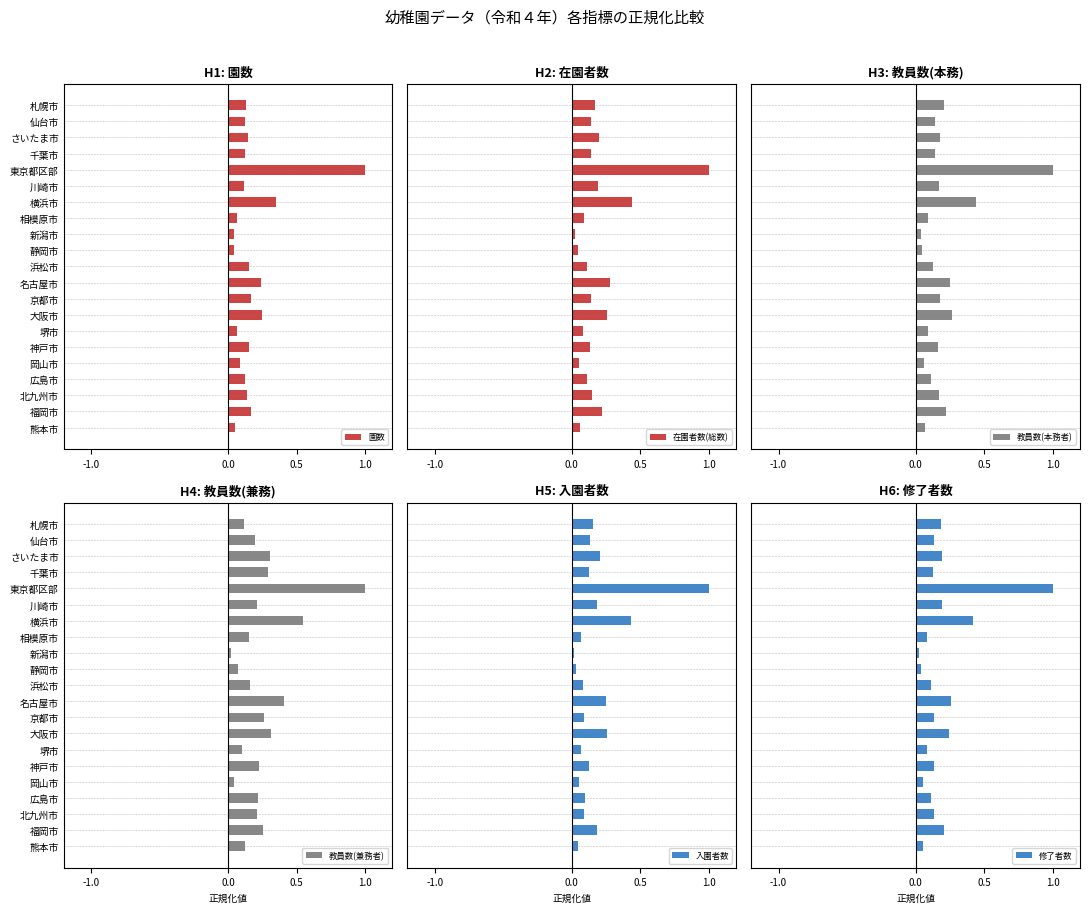

How many groups of bars are there?

21